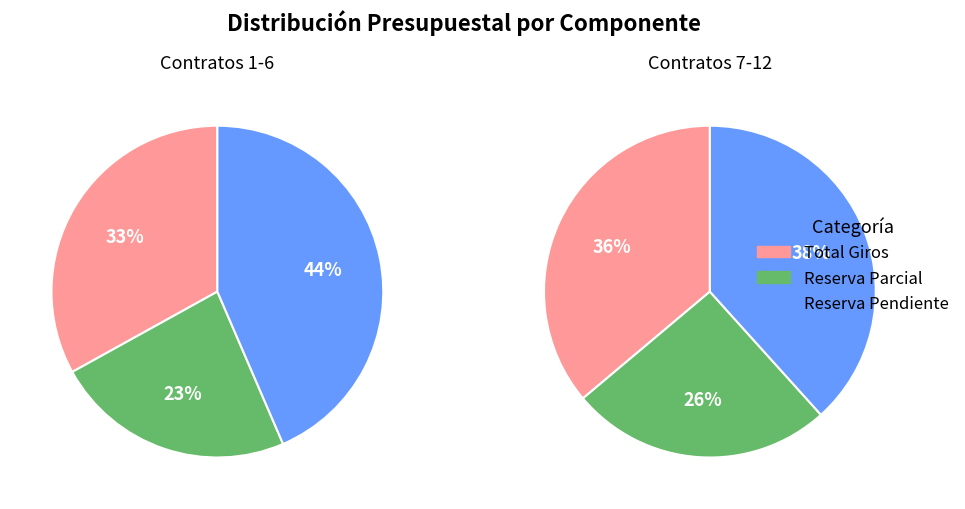

Is 194 the majority of the pie?

No